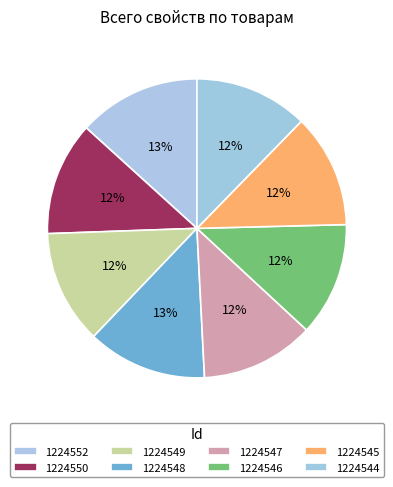

How much of the chart is everything except 1224547?

87.7%